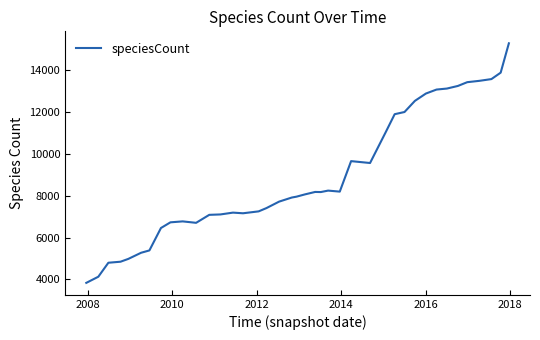

What is the average value?

8908